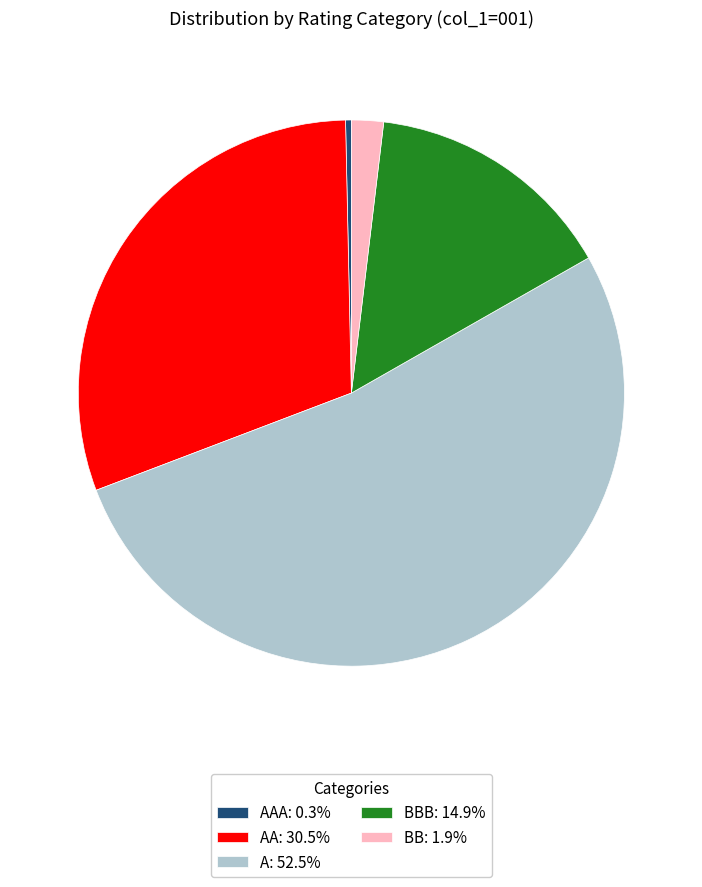

Count the number of slices in the pie.

5